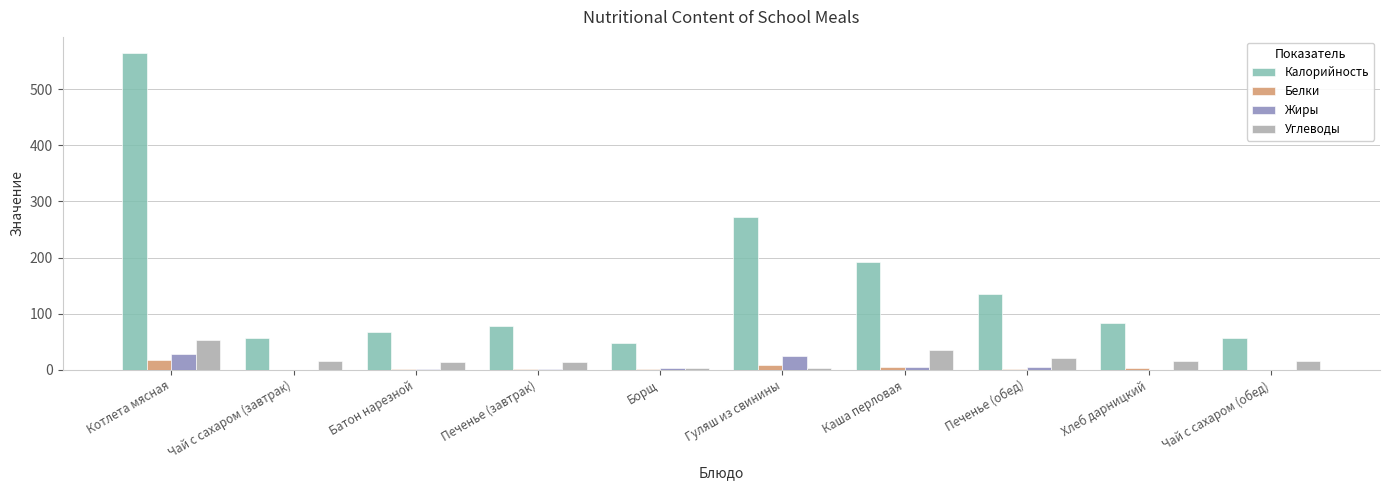

At which category is the sum across all series the highest?

Котлета мясная